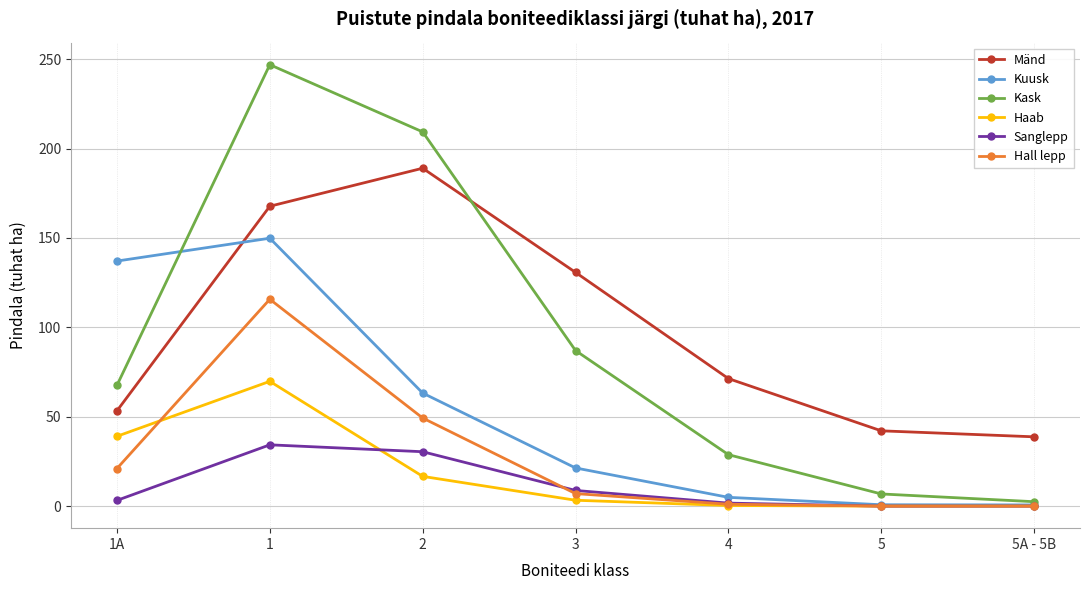

The value of Hall lepp at 5A - 5B is 0.0. True or false?

True